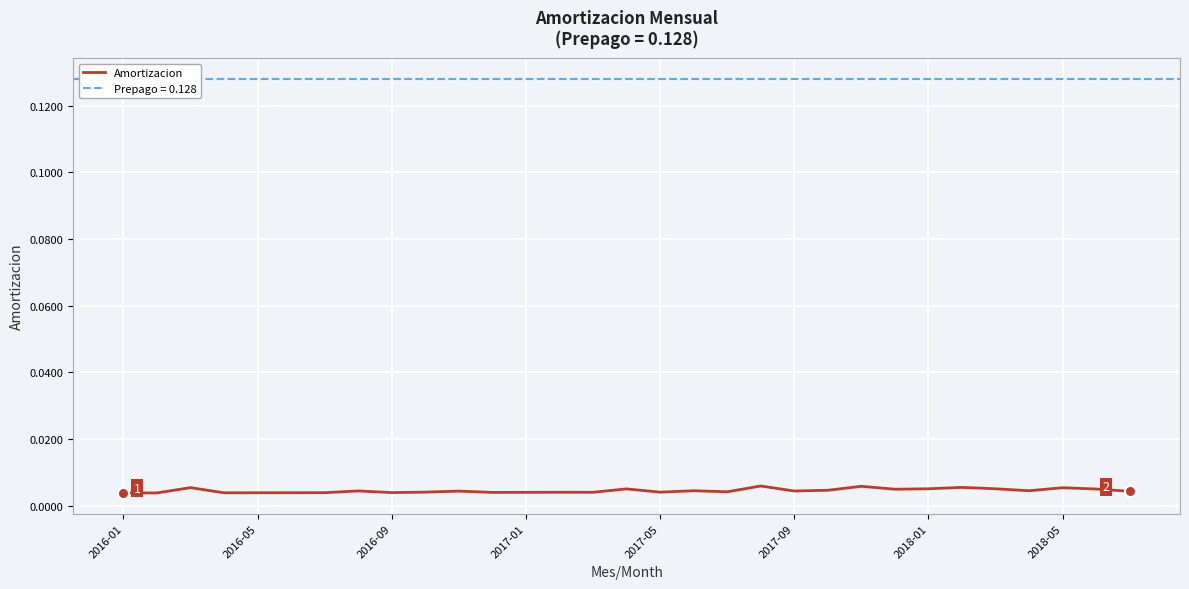

List the labels in order of value, largest first.

19, 22, 25, 2016-09, 28, 26, 24, 15, 29, 23, 21, 27, 17, 2018-05, 20, 10, 30, 18, 9, 16, 13, 14, 12, 11, 8, 2018-01, 2017-09, 2017-05, 2017-01, 2016-05, 2016-01